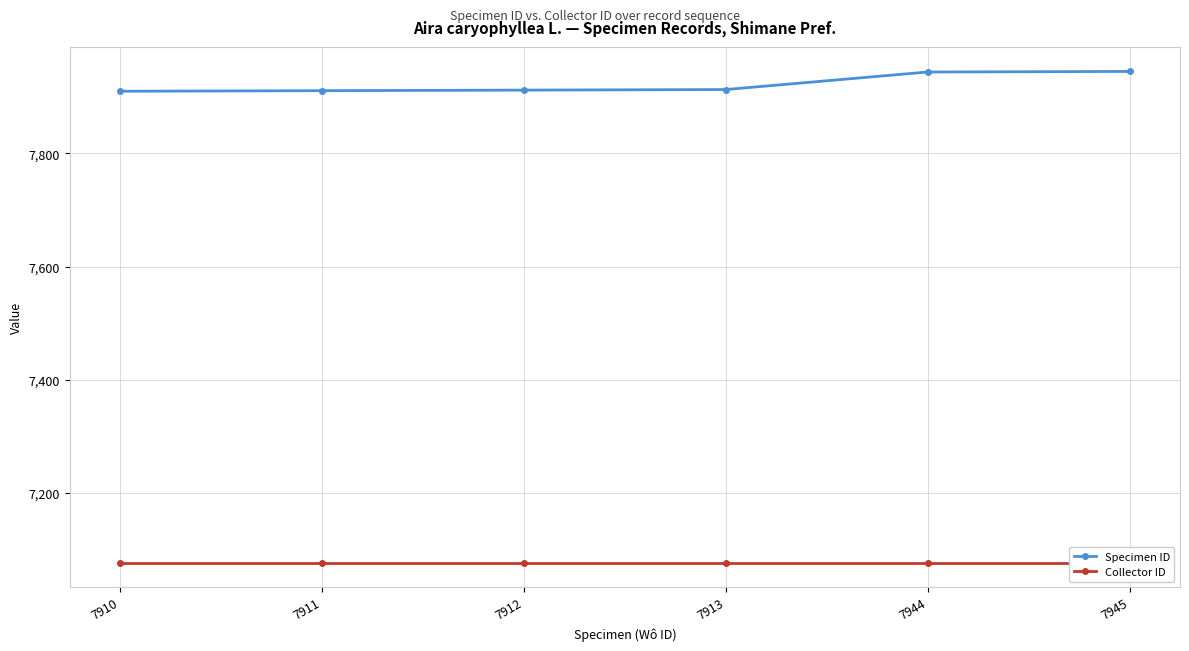

Is the value of Collector ID at 7910 greater than the value of Specimen ID at 7911?

No